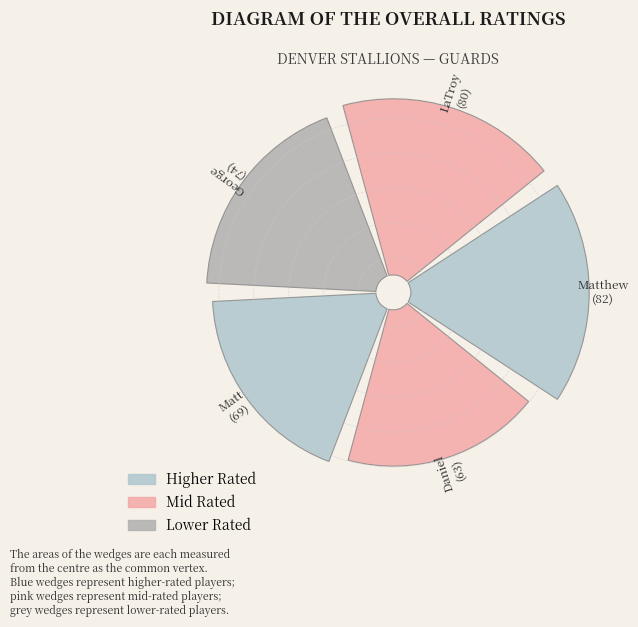

Is it true that 4 is 6% of the pie?

False